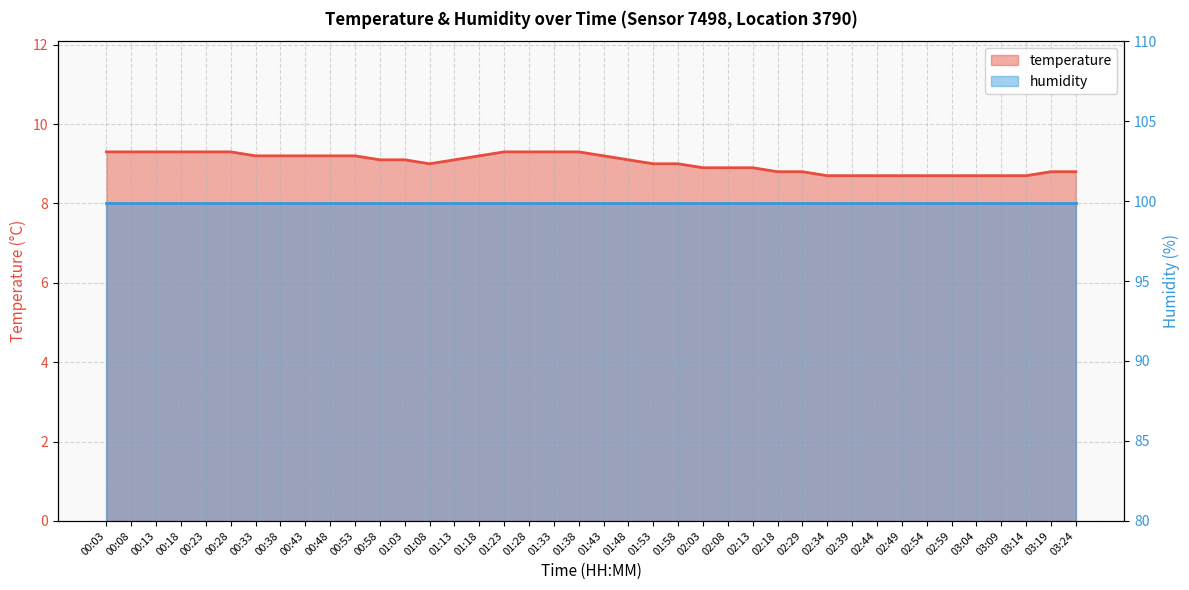

What is the ratio of the value at 03:14 to the value at 00:48?

0.9